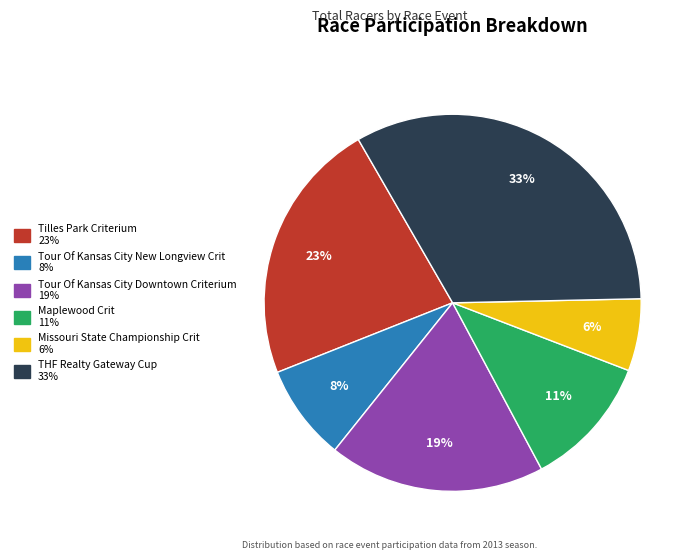

What is the largest slice in the pie chart?

THF Realty Gateway Cup